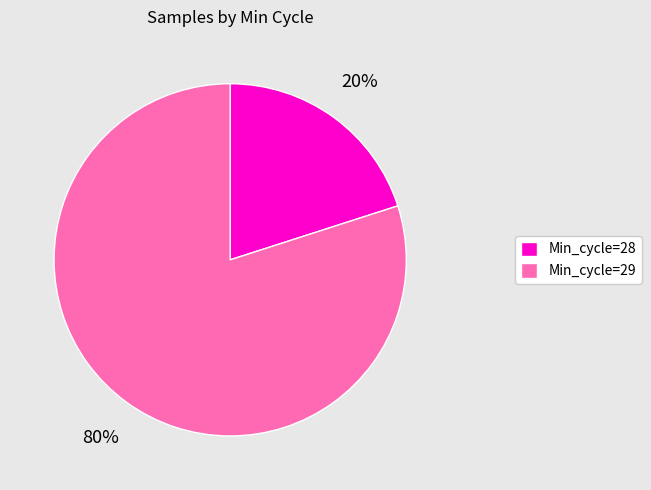

Does any single category account for the majority?

Yes